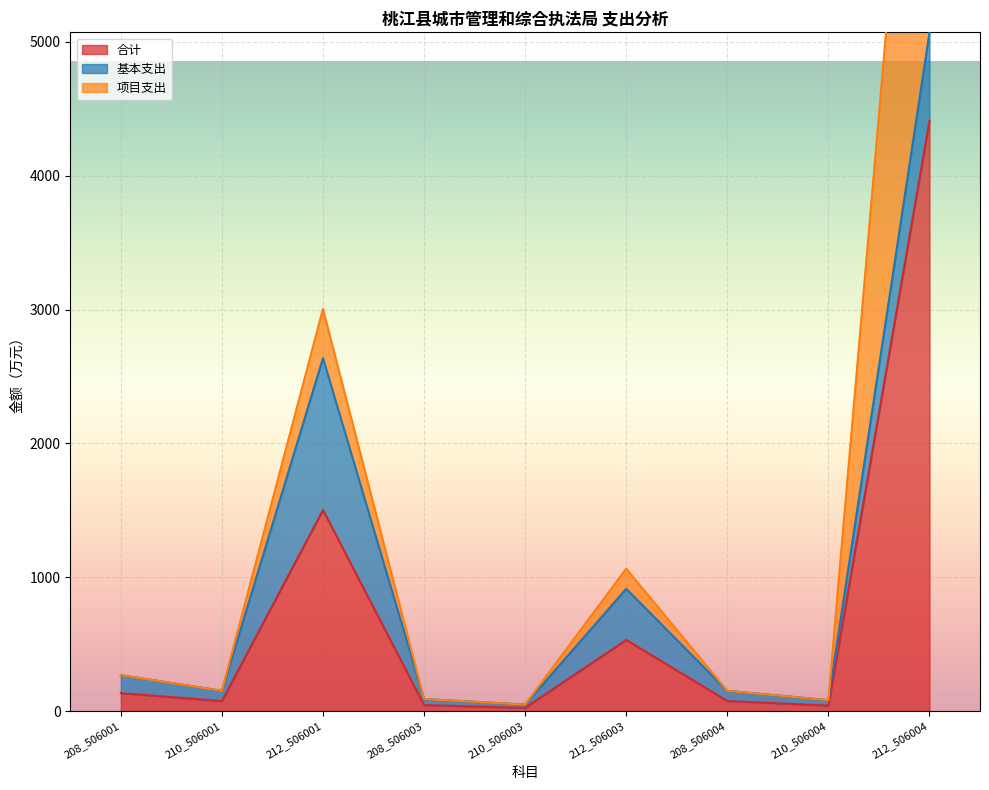

How many categories are shown in the chart?

9